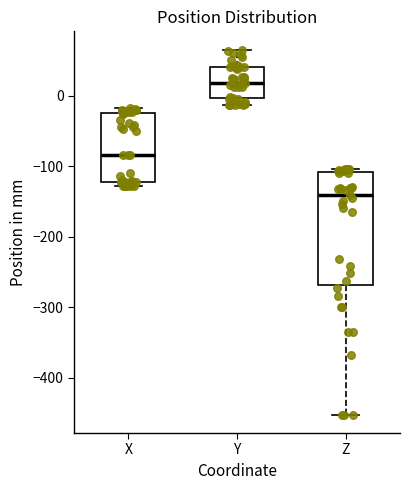

Which box's median line is the highest?

Y